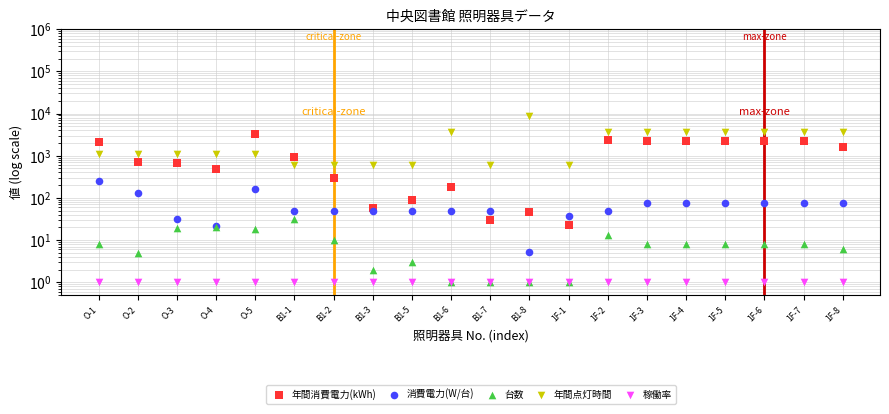

Which series has the largest Y range (max minus min)?

年間点灯時間